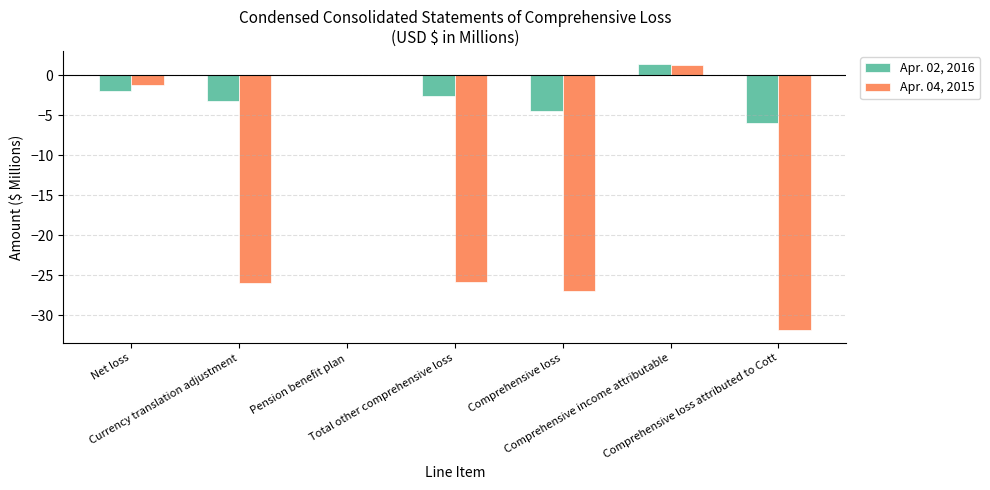

What is the sum of all Apr. 04, 2015 values?

-110.3